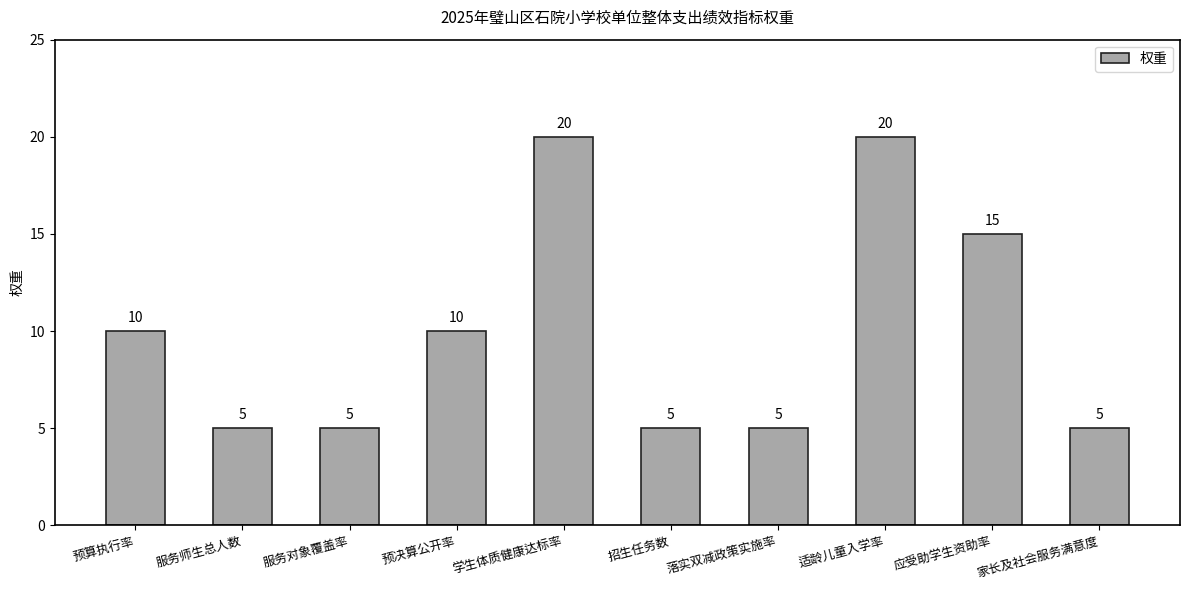

What is the change in value from 预算执行率 to 服务师生总人数?

-5